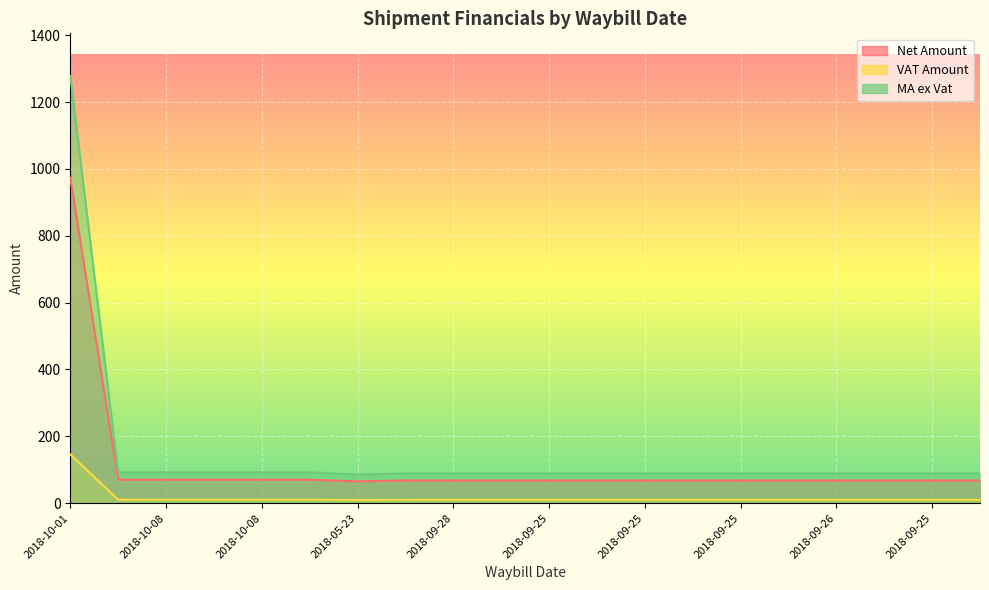

How many interior local valleys does the VAT Amount series have?

1